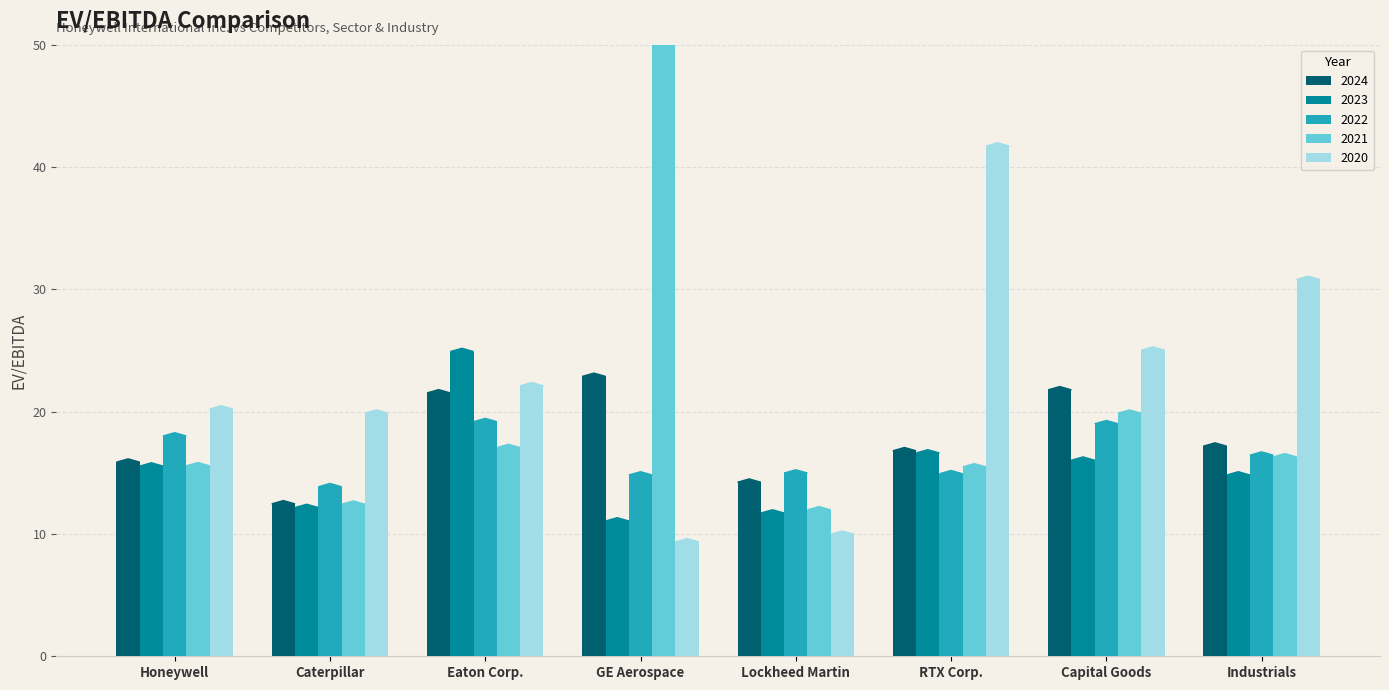

Reading left to right, list all the values displayed in this chart.

2024: 15.9	12.5	21.5	22.9	14.2	16.8	21.8	17.2
2023: 15.6	12.2	24.9	11.1	11.7	16.6	16.0	14.8
2022: 18.0	13.9	19.2	14.8	15.0	14.9	19.0	16.4
2021: 15.6	12.4	17.1	95.6	12.0	15.5	19.9	16.3
2020: 20.2	19.9	22.1	9.3	10.0	41.7	25.0	30.8